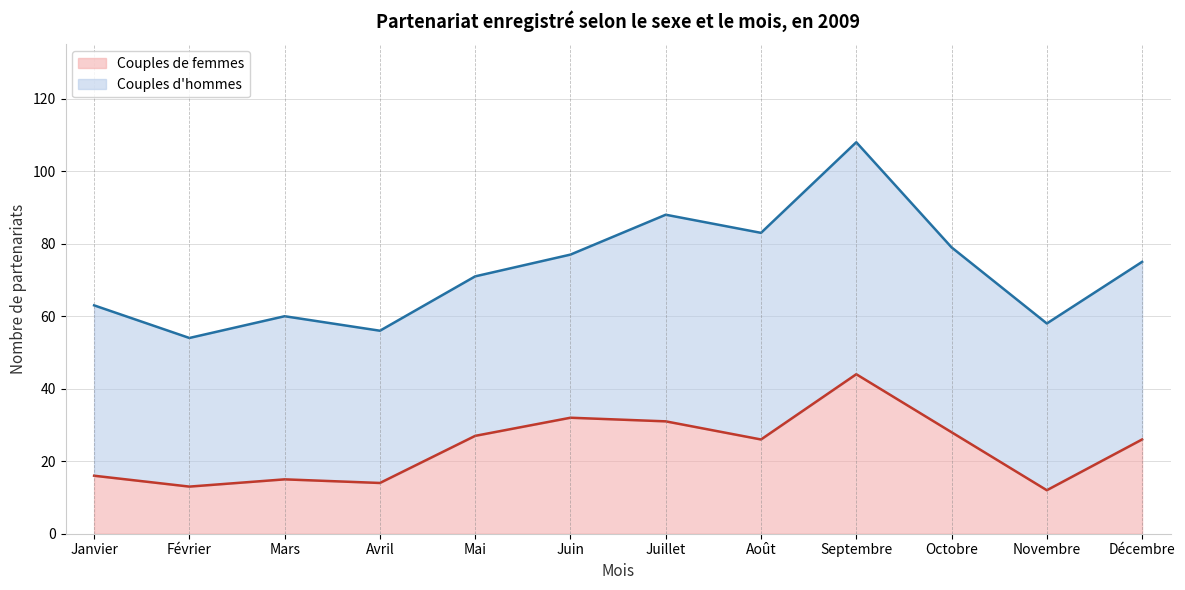

What is the change in value from Juillet to Décembre?

-5